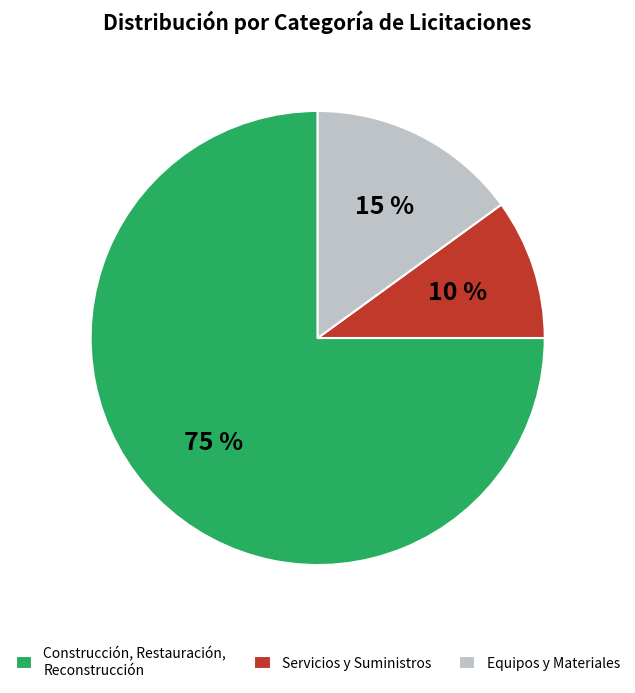

Is there a majority slice in this chart?

Yes